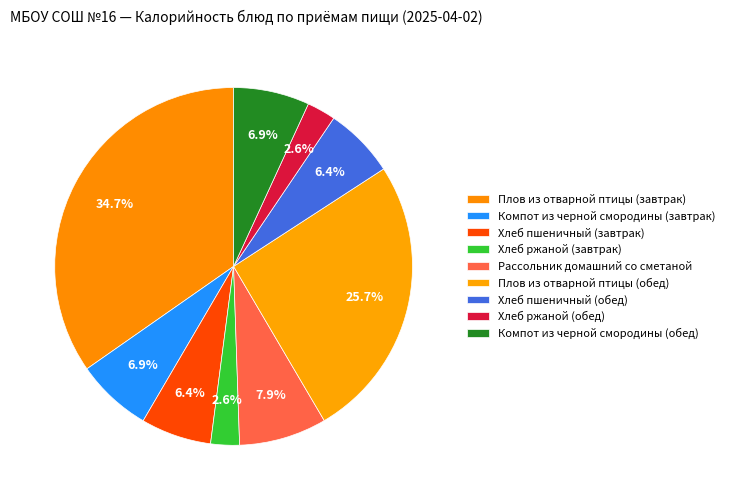

Count the number of slices in the pie.

9